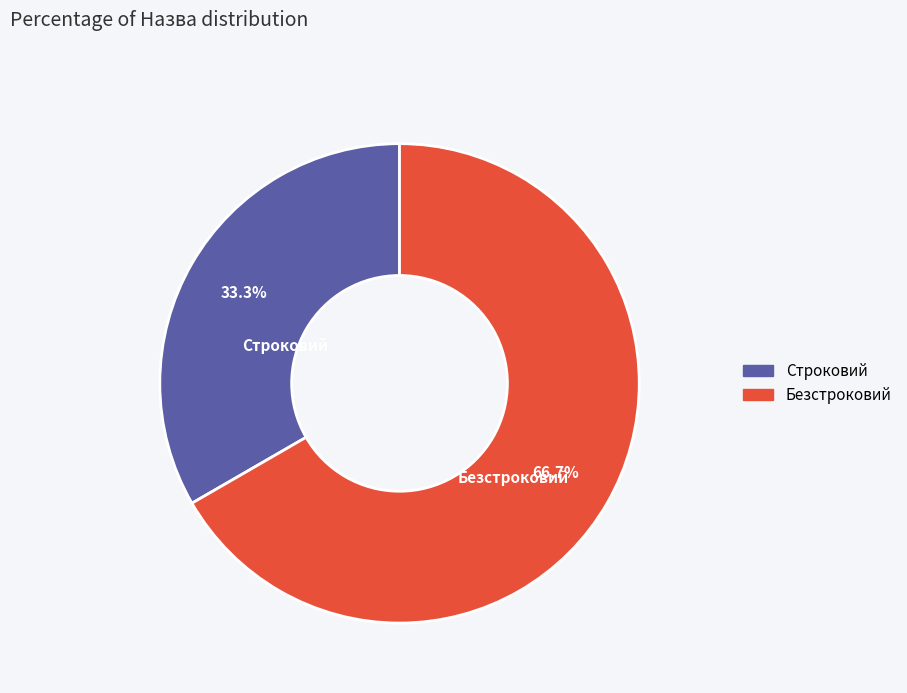

What percentage is NOT represented by Строковий?

66.7%